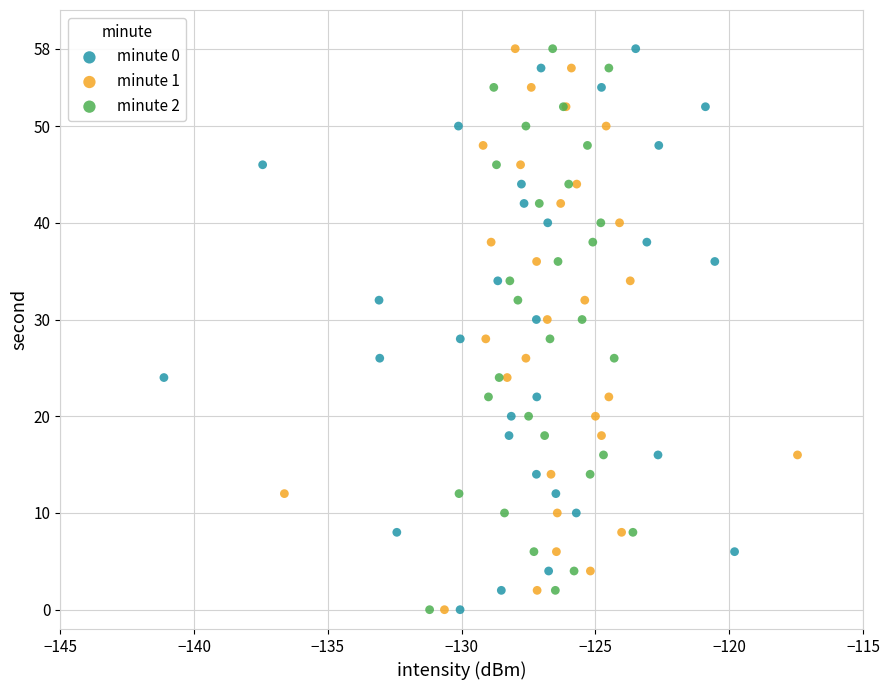

What are all the series names shown in the legend?

minute 0, minute 1, minute 2